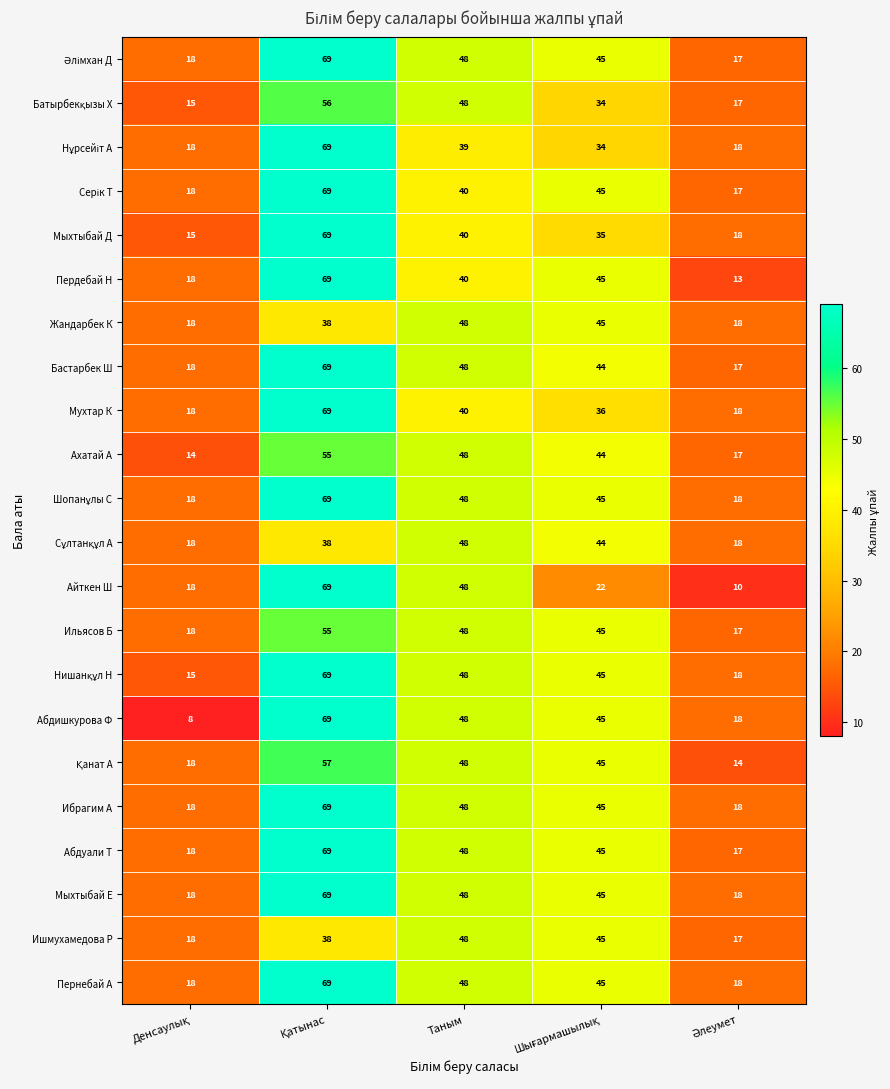

What is the difference between the maximum and minimum values in the Абдуали Т series?

52